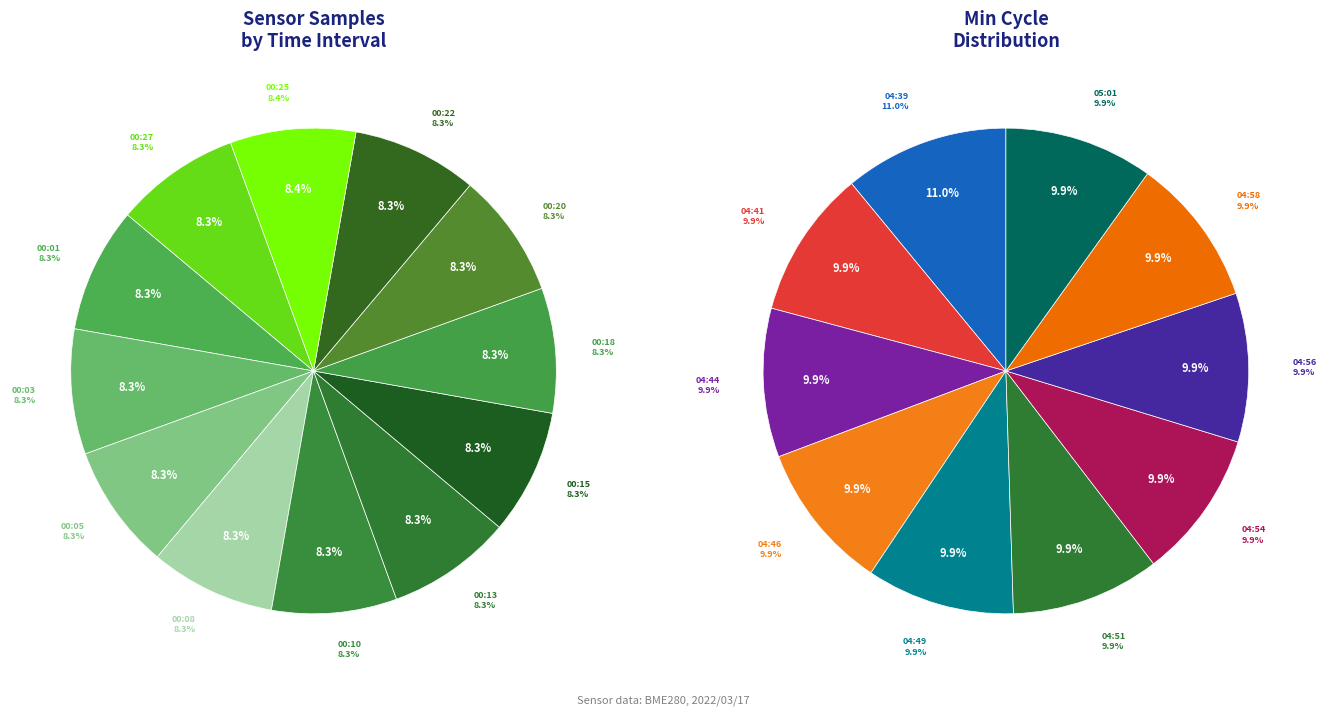

To the nearest percent, what is the combined percentage of 00:13 and 00:27?

17%